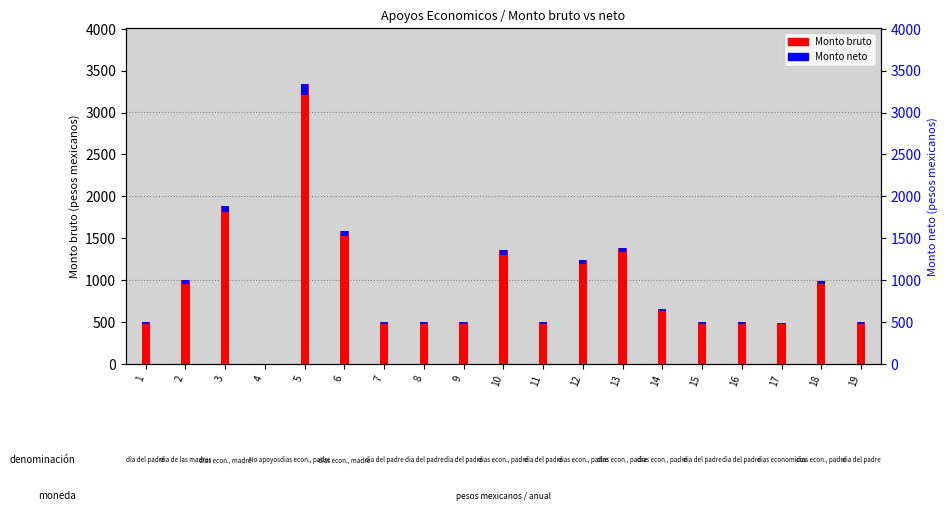

Which label corresponds to the smallest value in the chart?

4